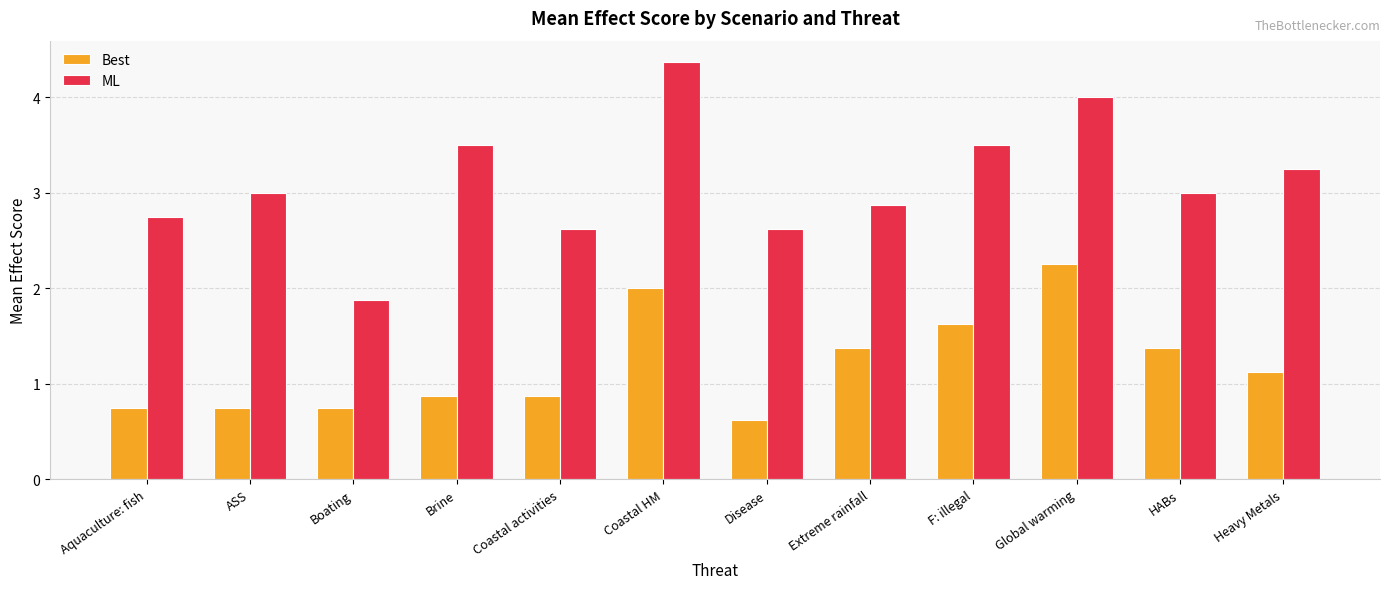

What is the difference between the Best values at ASS and F: illegal?

0.9